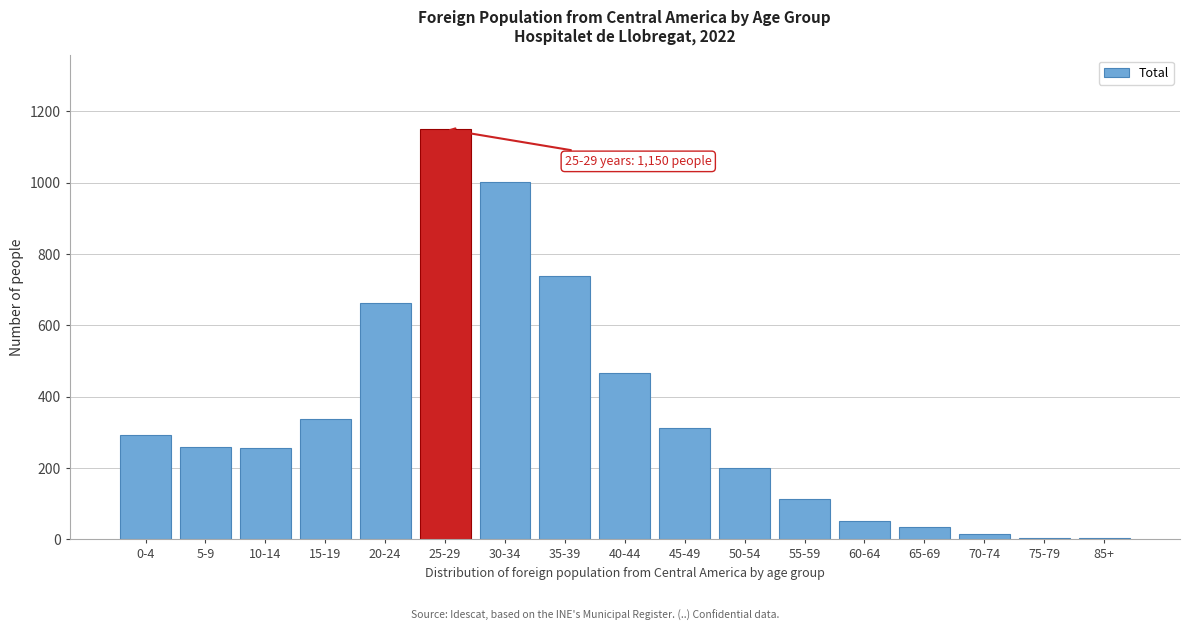

The value at 10-14 is 60. True or false?

False